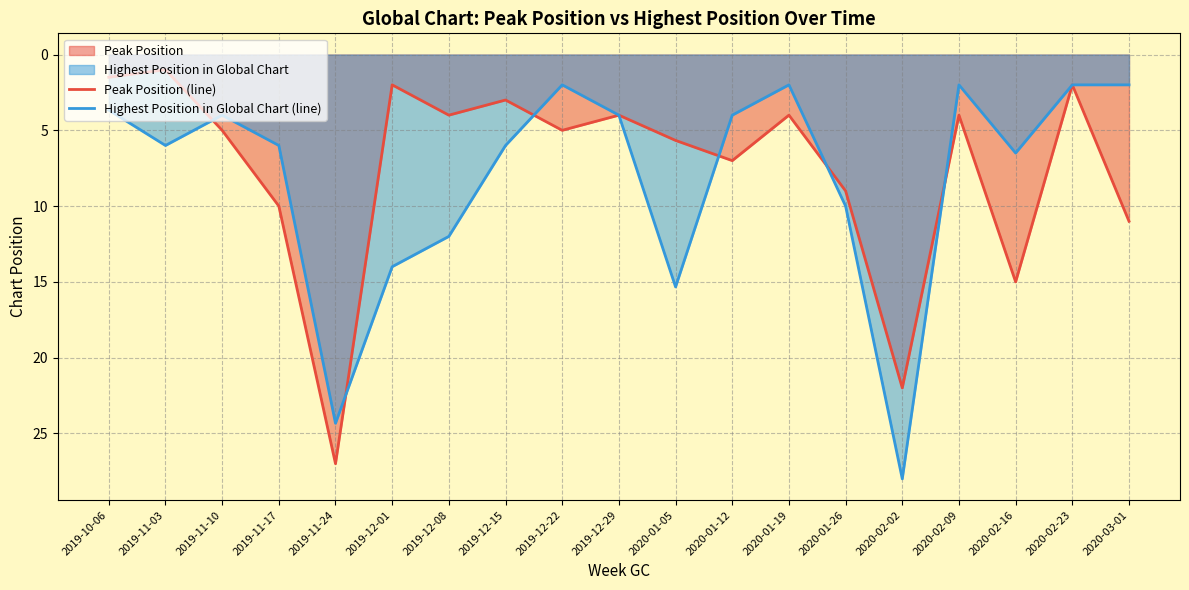

What is the difference between the maximum and minimum values in the Peak Position (line) series?

26.0